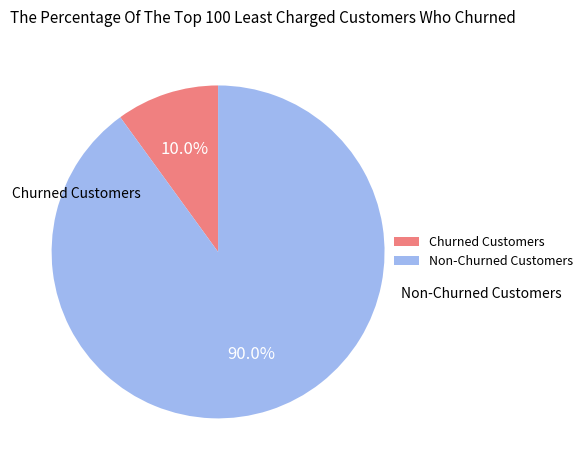

Does any single category account for the majority?

Yes